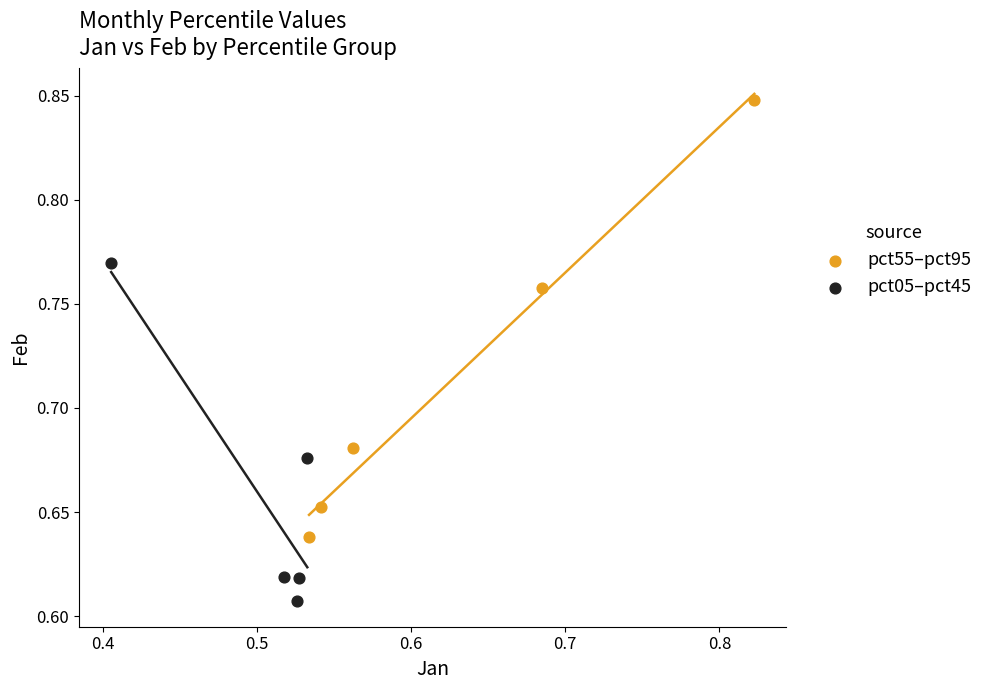

Which series contains the highest Y value?

pct55–pct95